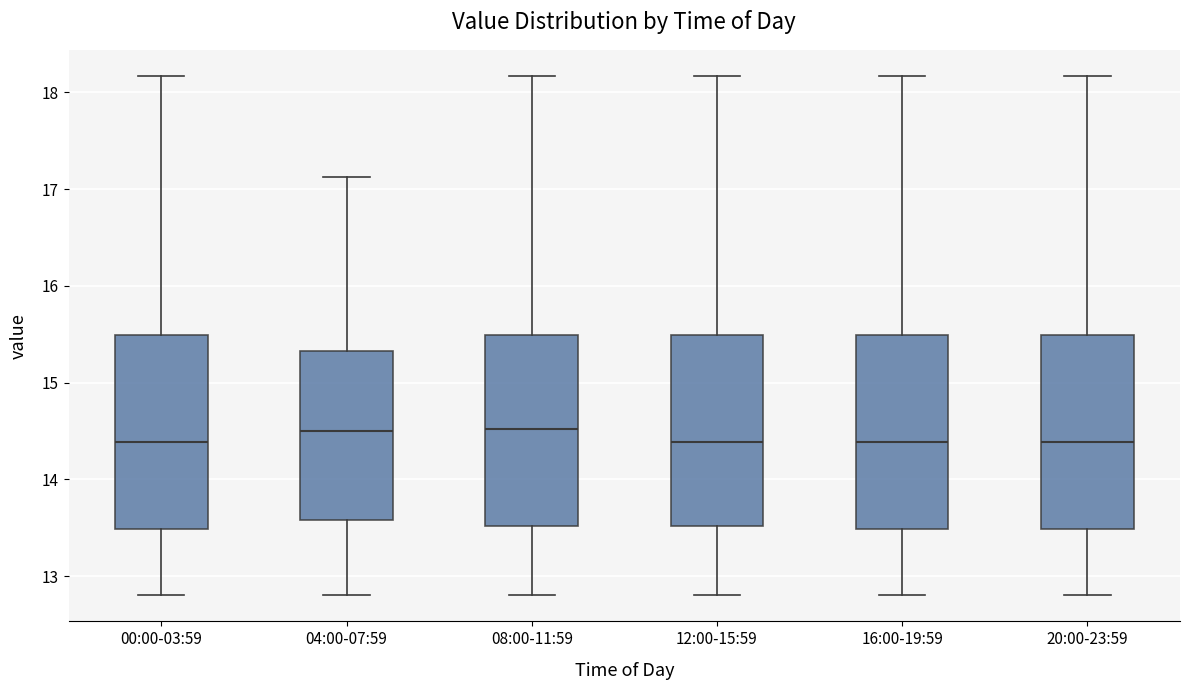

Where does the median line of the box for 00:00-03:59 sit on the y-axis? The values are not printed on the chart, so give them approximately, as read against the axis.

14.4